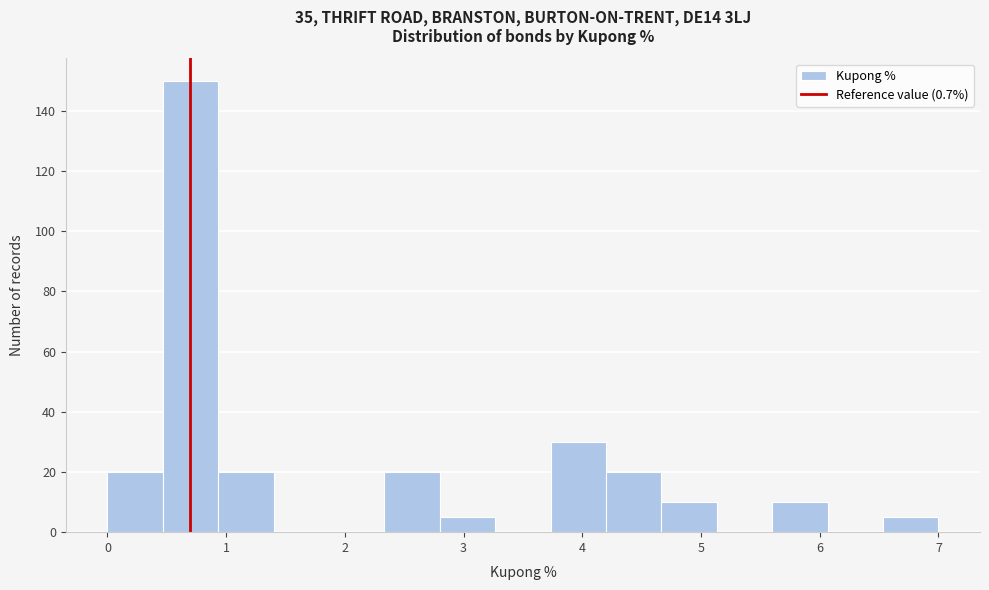

Over which range of the x-axis is the bar tallest?

0.5 to 0.9